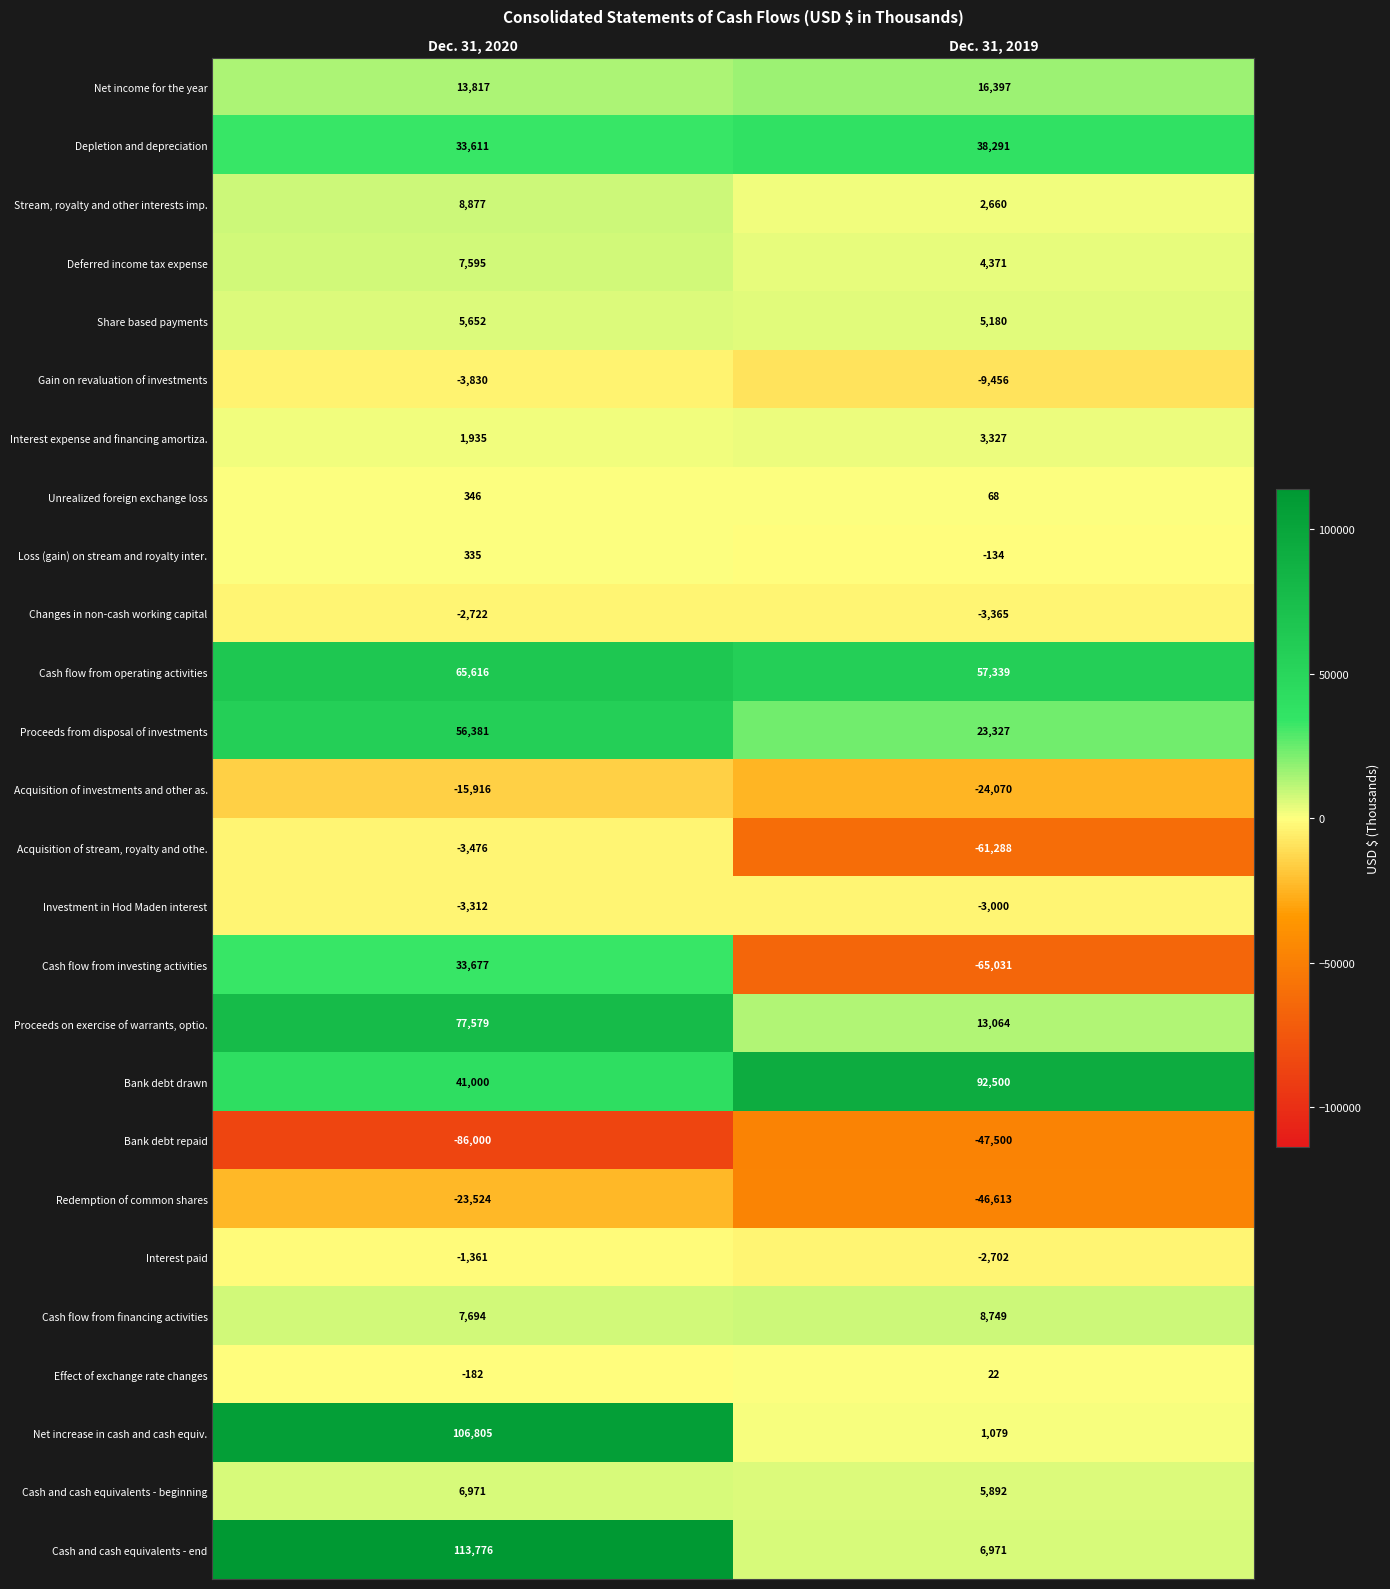

What is the maximum value shown in the chart?

113776